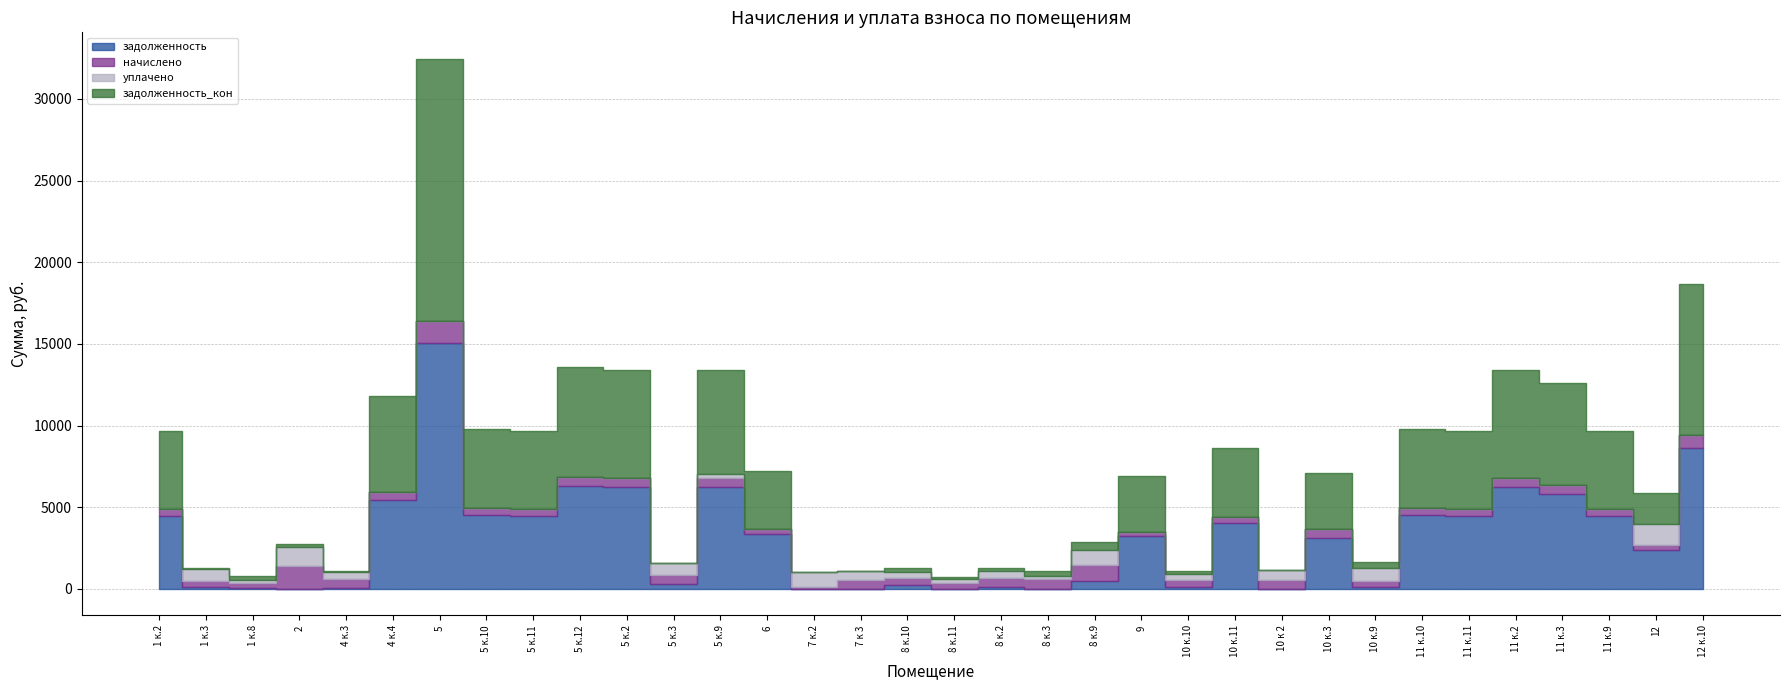

At which label is начислено closest to 732?

12 к.10